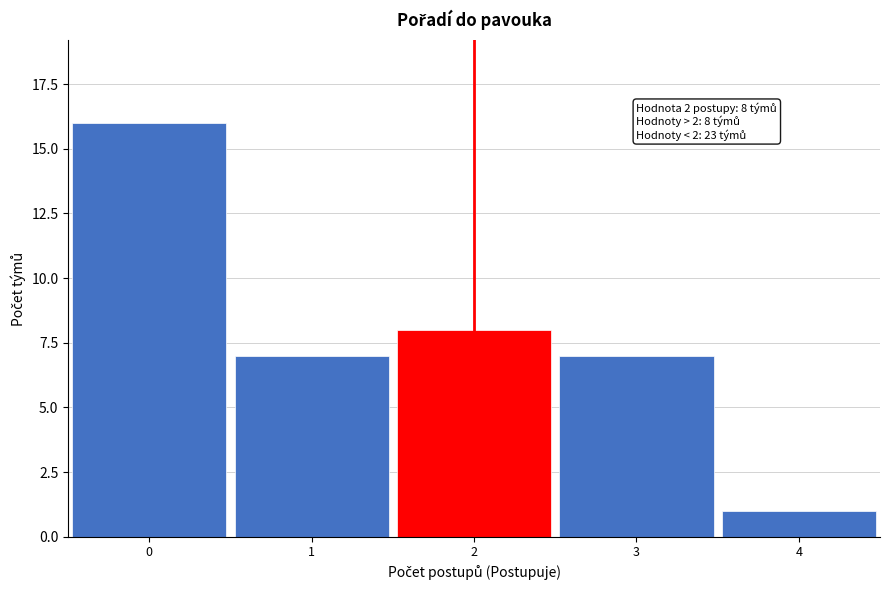

Reading right to left, transcribe all the data shown in this chart.

1	7	8	7	16